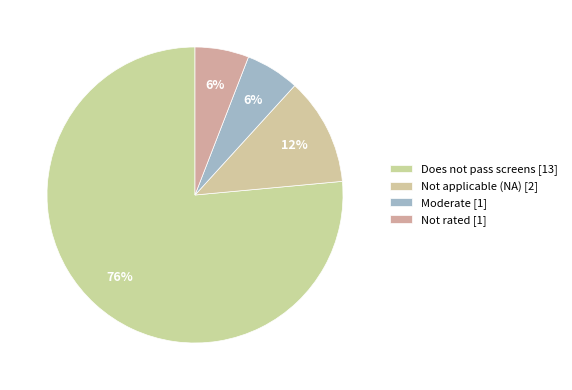

Count the number of slices in the pie.

4